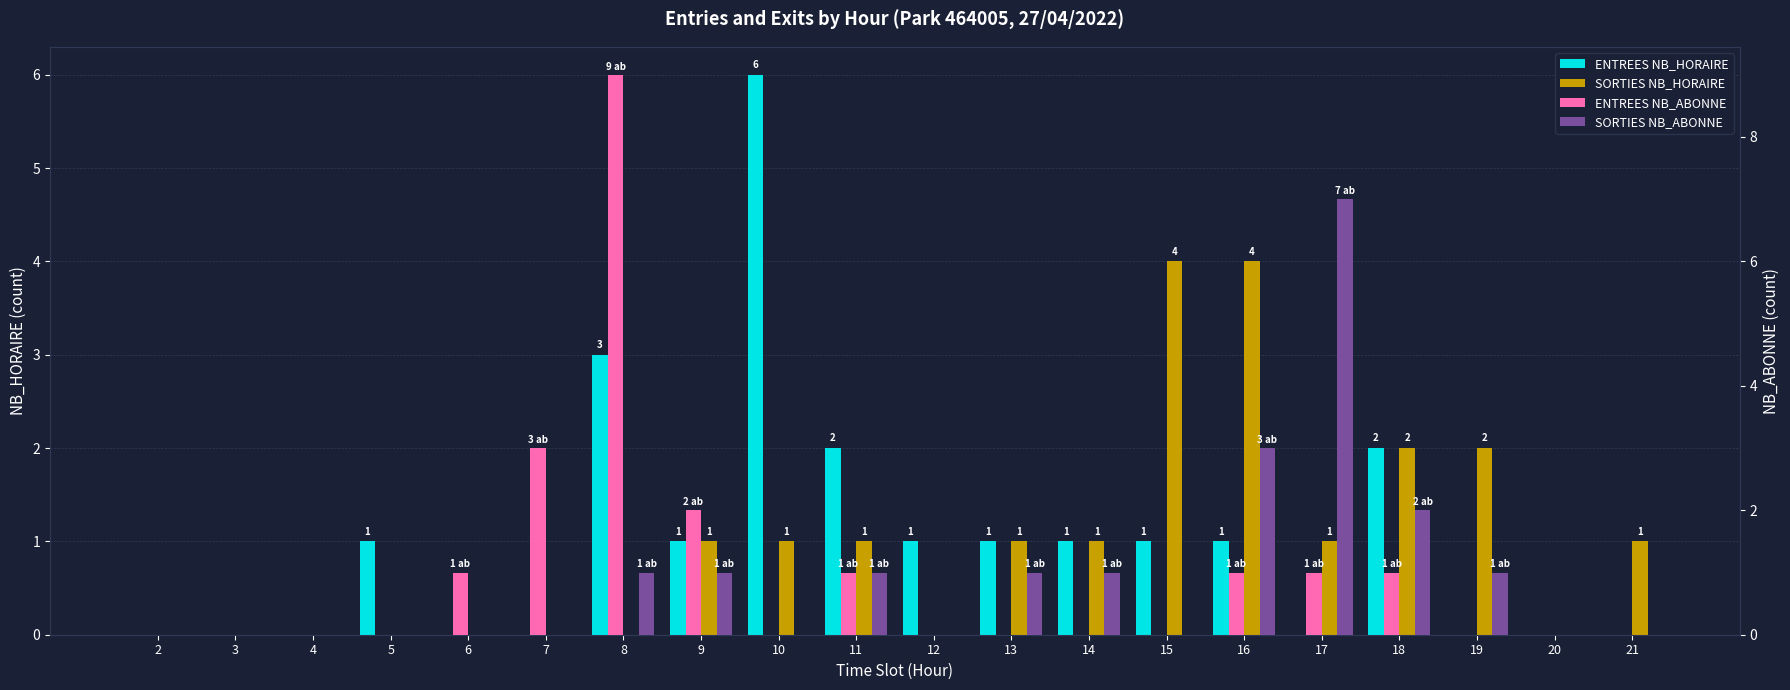

How many categories are shown in the chart?

20